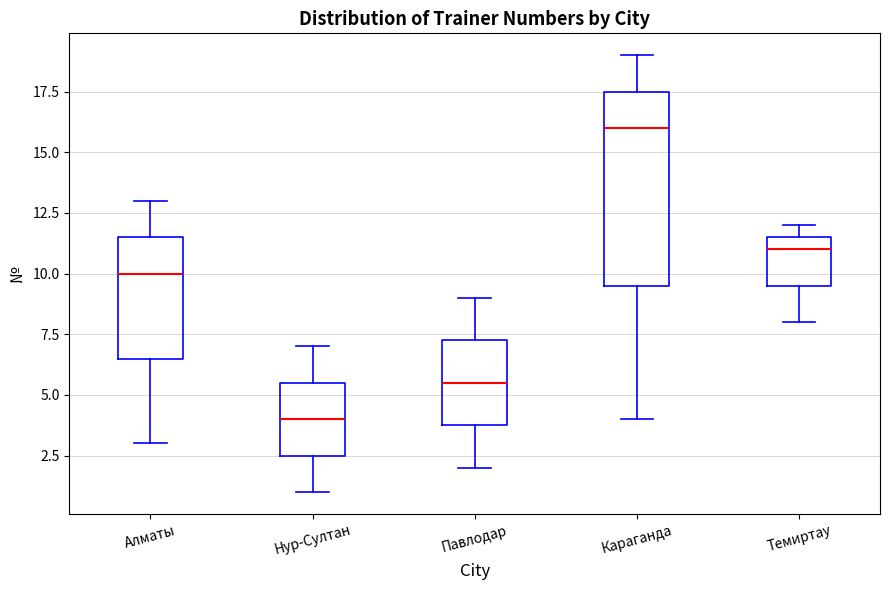

Reading left to right, read every box against the y-axis: the position of its median line, the range the box covers, and the ends of its whiskers. The values are not printed on the chart, so give them approximately, as read against the axis.

Алматы: median 10.0, box 6.5 to 11.5, whiskers 3.0 to 13.0
Нур-Султан: median 4.0, box 2.5 to 5.5, whiskers 1.0 to 7.0
Павлодар: median 5.5, box 4.0 to 7.5, whiskers 2.0 to 9.0
Караганда: median 16.0, box 9.5 to 17.5, whiskers 4.0 to 19.0
Темиртау: median 11.0, box 9.5 to 11.5, whiskers 8.0 to 12.0